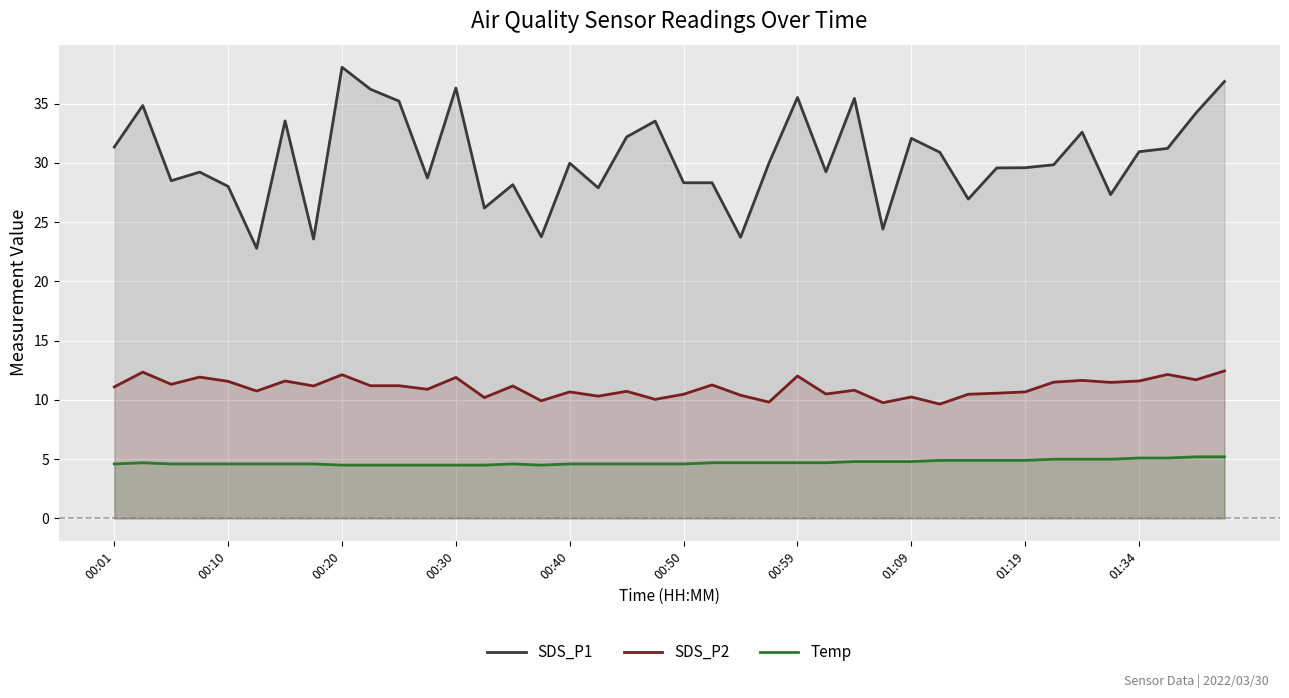

Which series has the largest range (max minus min)?

SDS_P1